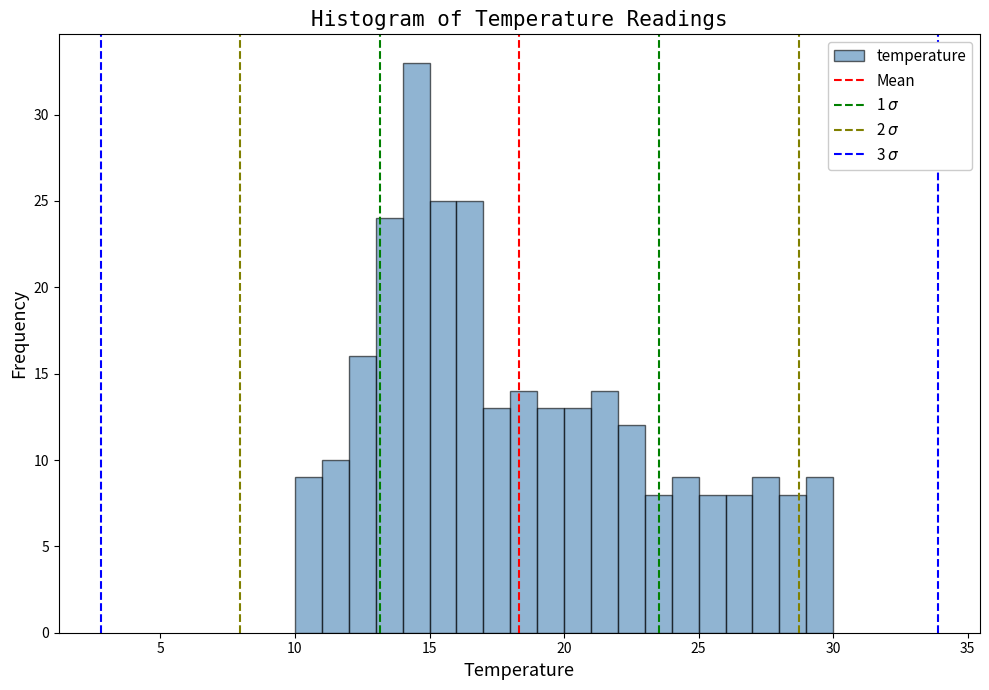

Around what value on the x-axis is the tallest bar? Give the approximate position of its centre, as read against the axis.

14.5